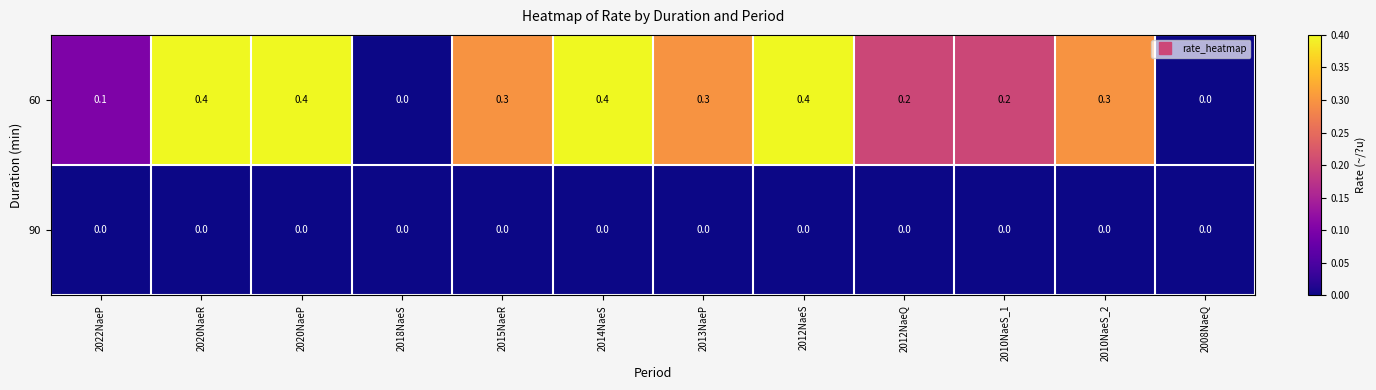

What is the greatest value displayed?

0.4